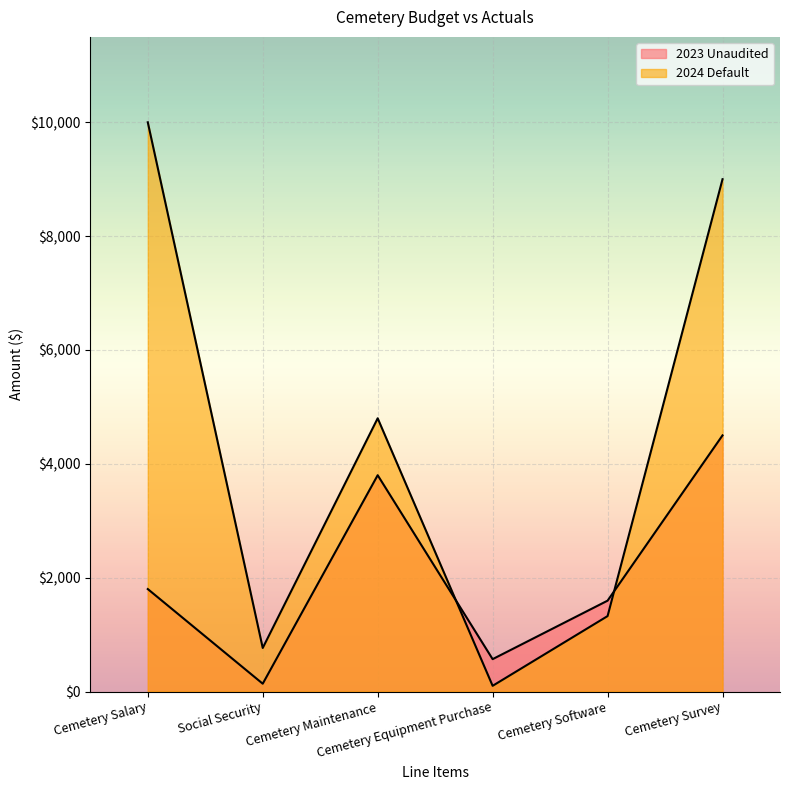

At how many categories does at least one series exceed 1445?

4